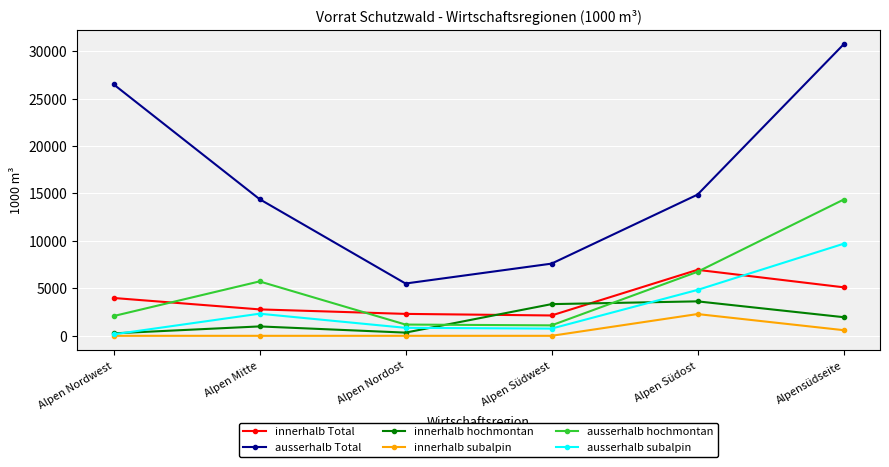

At which category does the chart reach its peak across all series?

Alpensüdseite